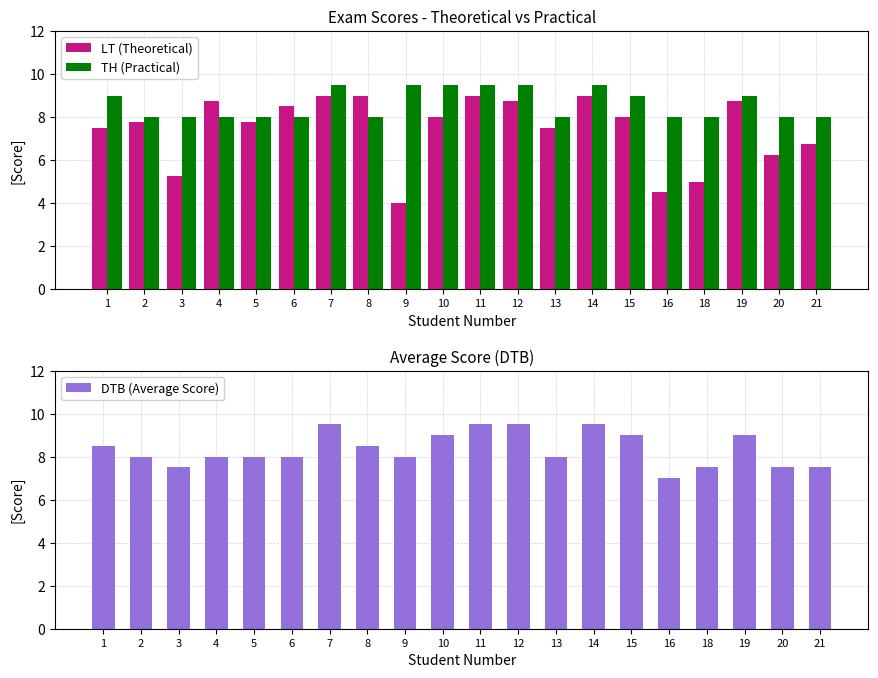

Where is TH (Practical) nearest to the value 8?

2